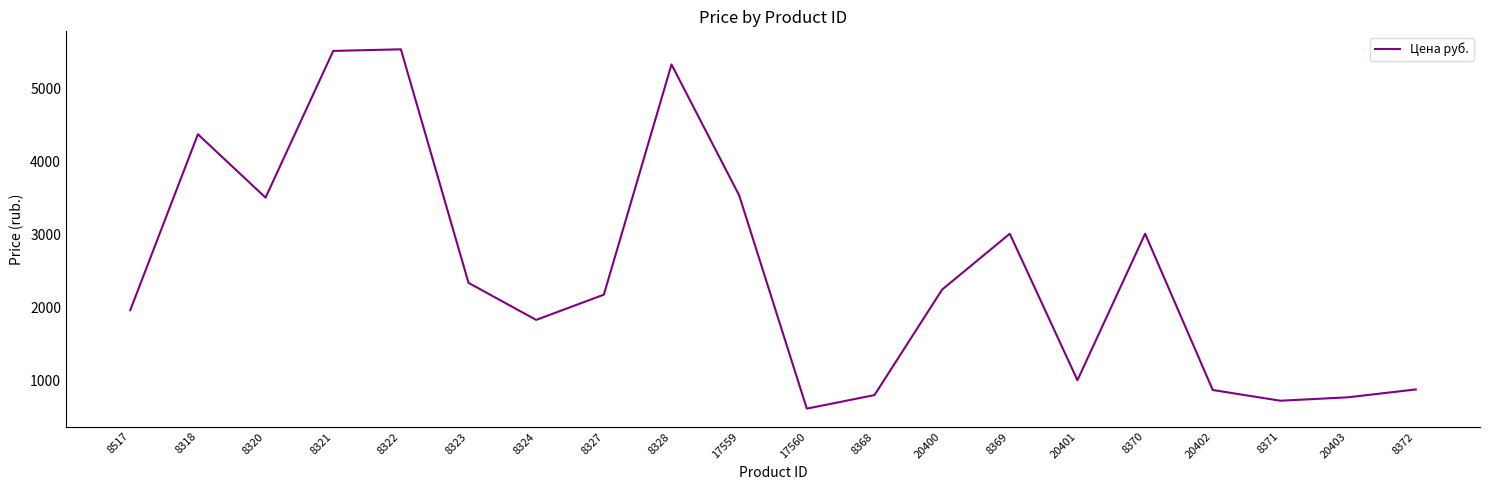

Count the number of data series in this chart.

1